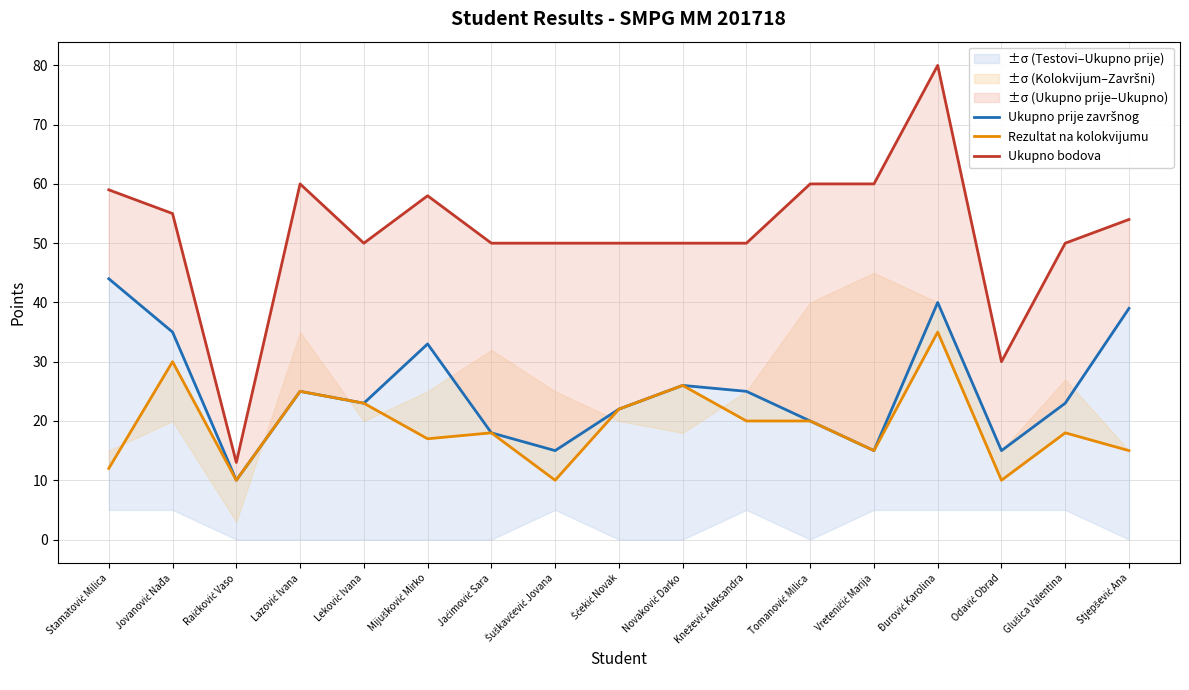

Between Tomanović Milica and Šćekić Novak, which is larger?

Šćekić Novak